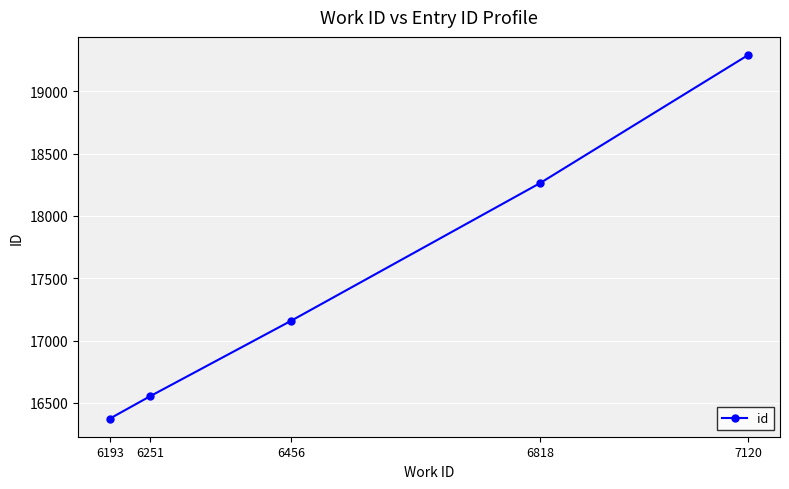

Rank the categories by value from lowest to highest.

6193, 6251, 6456, 6818, 7120